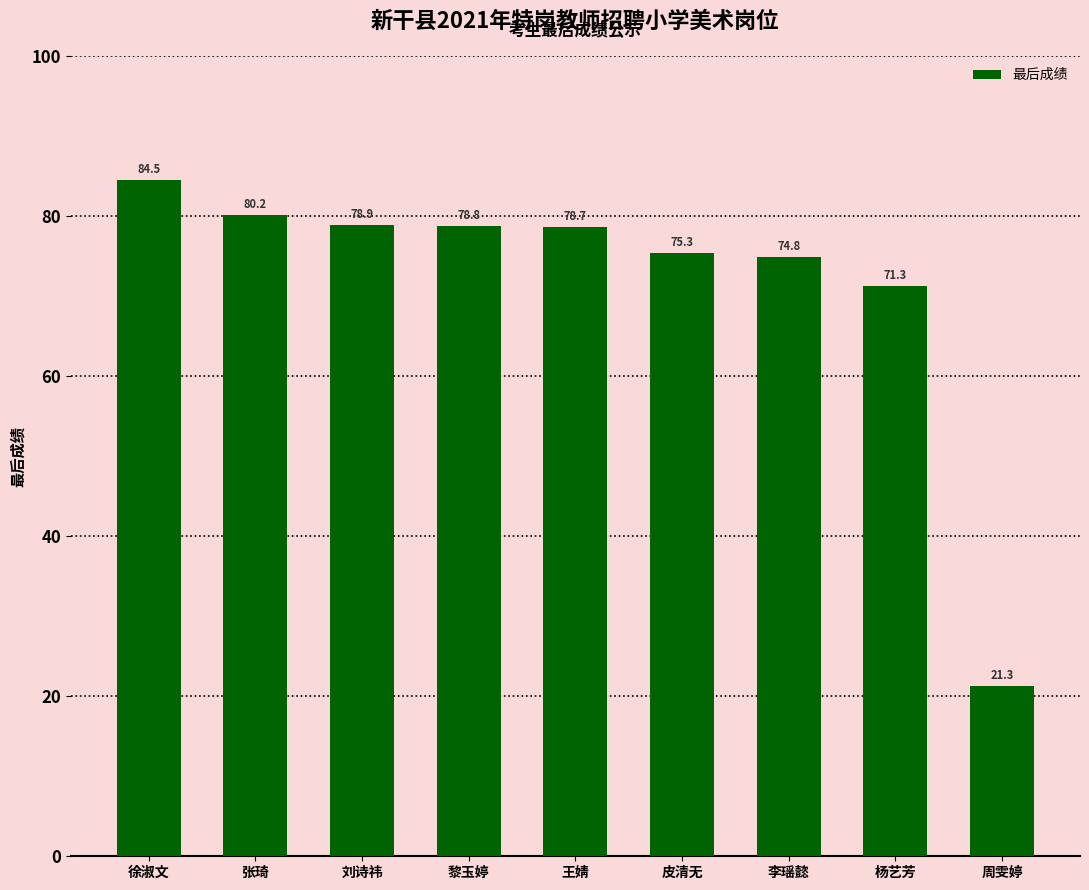

Reading left to right, transcribe all the data shown in this chart.

84.5	80.2	78.9	78.8	78.7	75.3	74.8	71.3	21.3